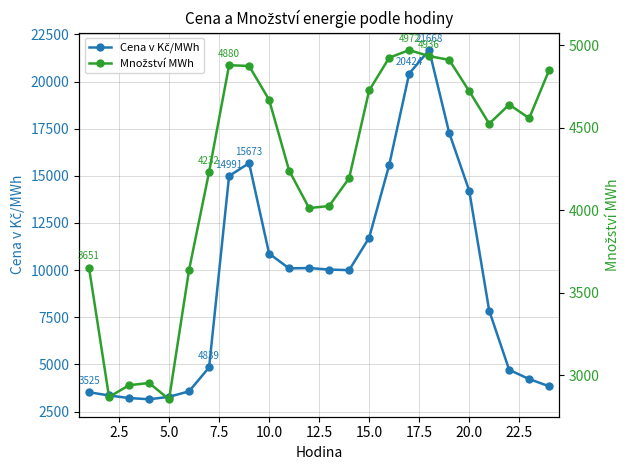

What is the average value of the Množství MWh series?

4242.1